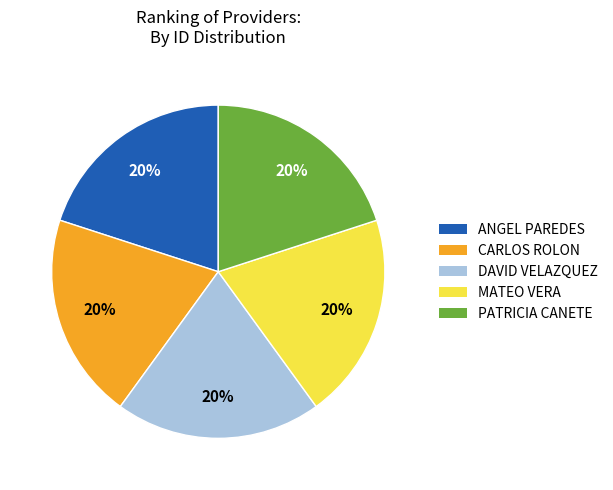

How many slices are in this pie chart?

5